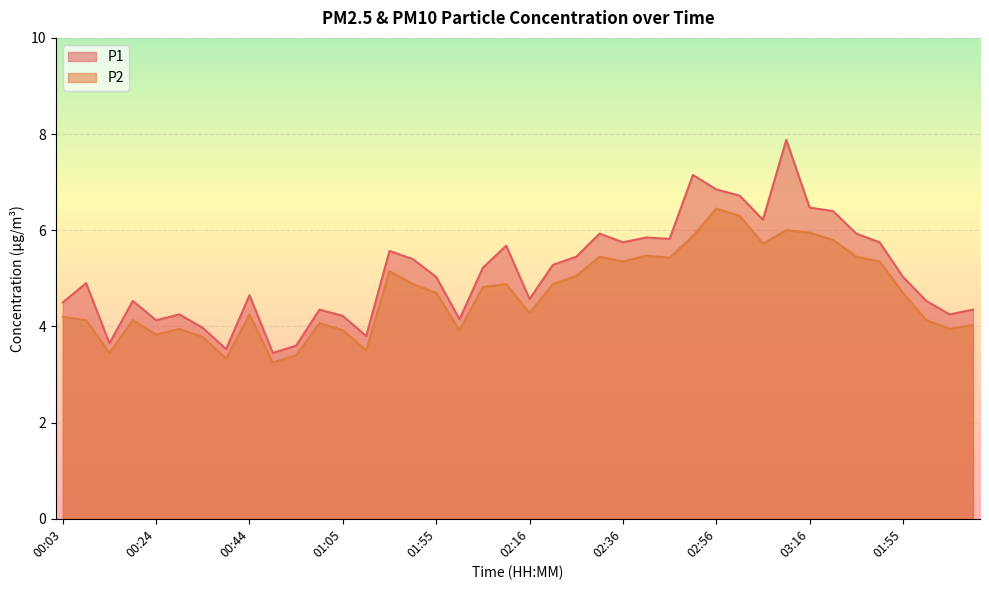

The value of P2 at 00:49 is 1.6. True or false?

False